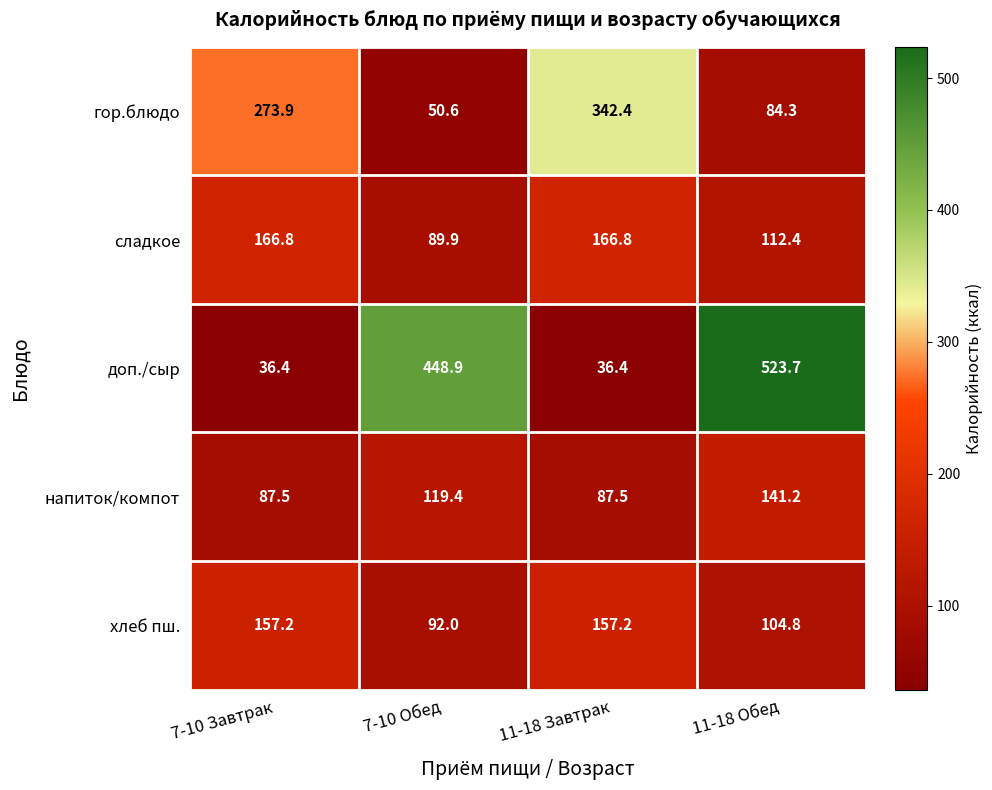

List the series in order of their peak value, lowest first.

напиток/компот, хлеб пш., сладкое, гор.блюдо, доп./сыр